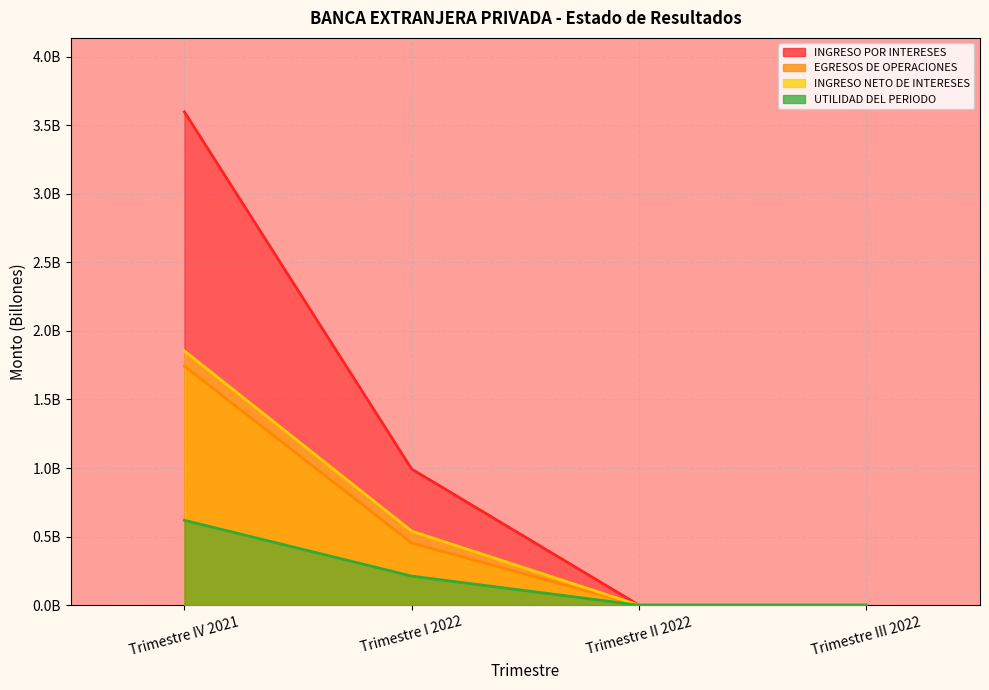

True or false: INGRESO NETO DE INTERESES and INGRESO POR INTERESES cross at least once.

False